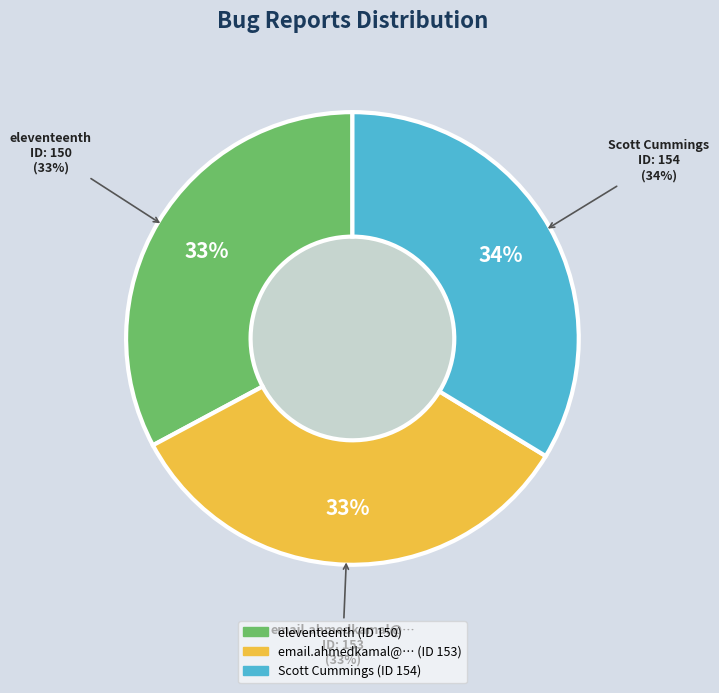

To the nearest percent, what percentage of the pie is email.ahmedkamal@…?

33%